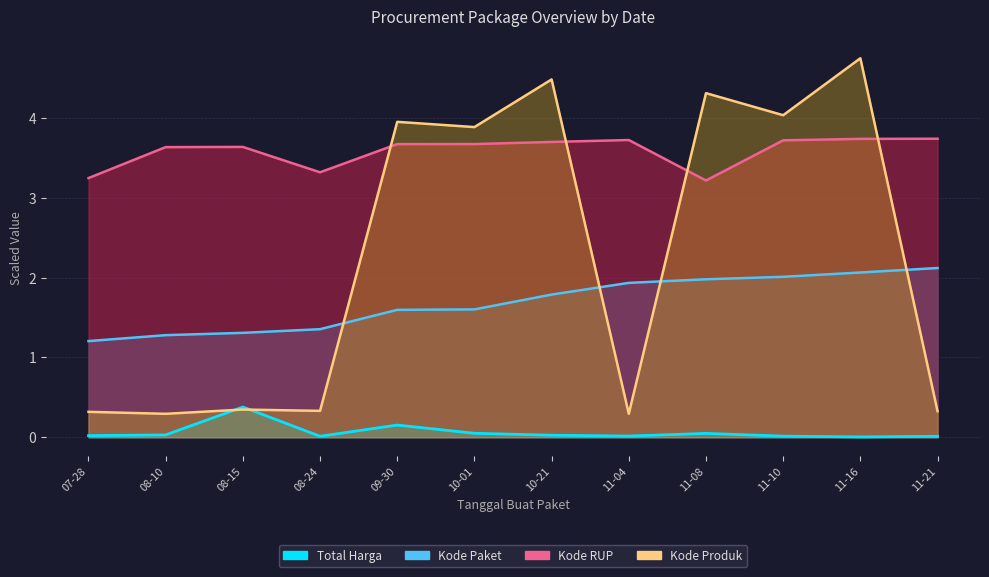

What is the sum of the Kode RUP values at 08-15 and 10-01?

7.3